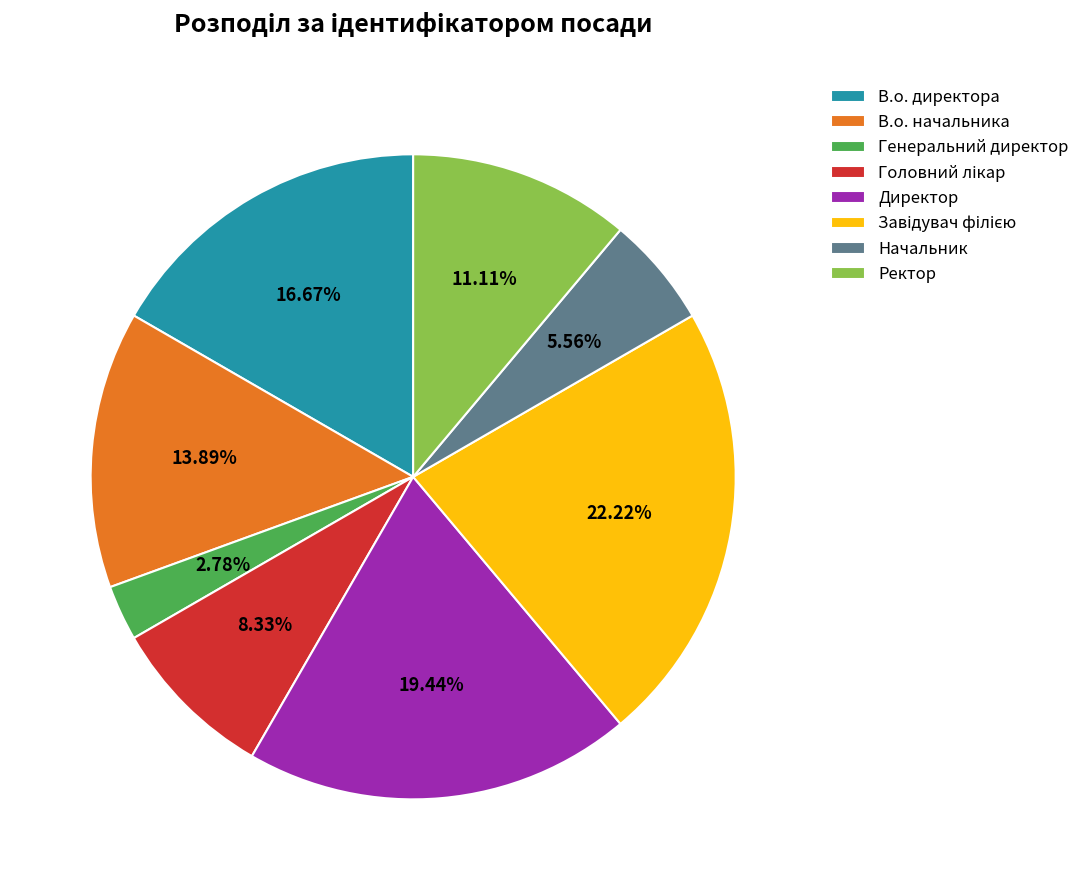

How many segments does this pie chart have?

8